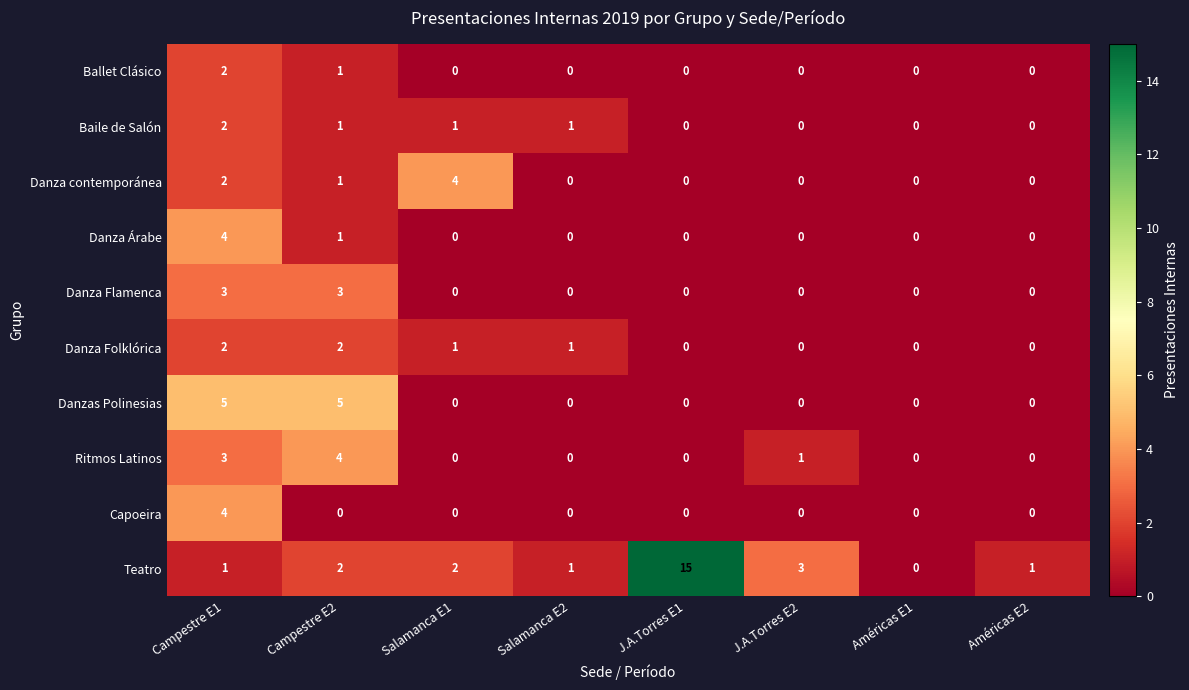

The Danza contemporánea series shows 0 at Américas E2. True or false?

True